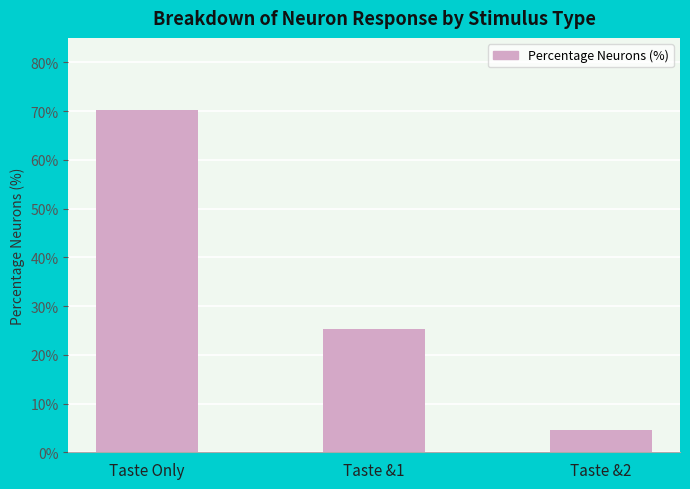

Rank the categories by value from lowest to highest.

Taste &2, Taste &1, Taste Only